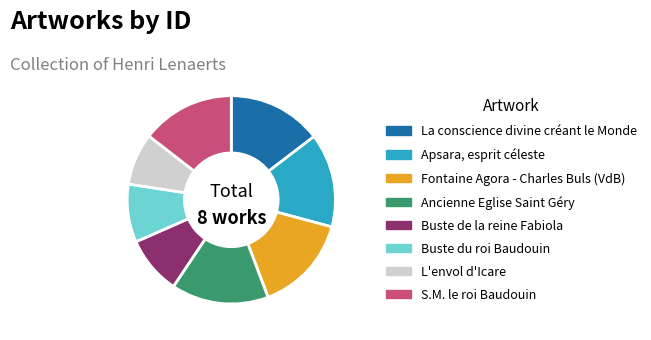

Does any single category account for the majority?

No